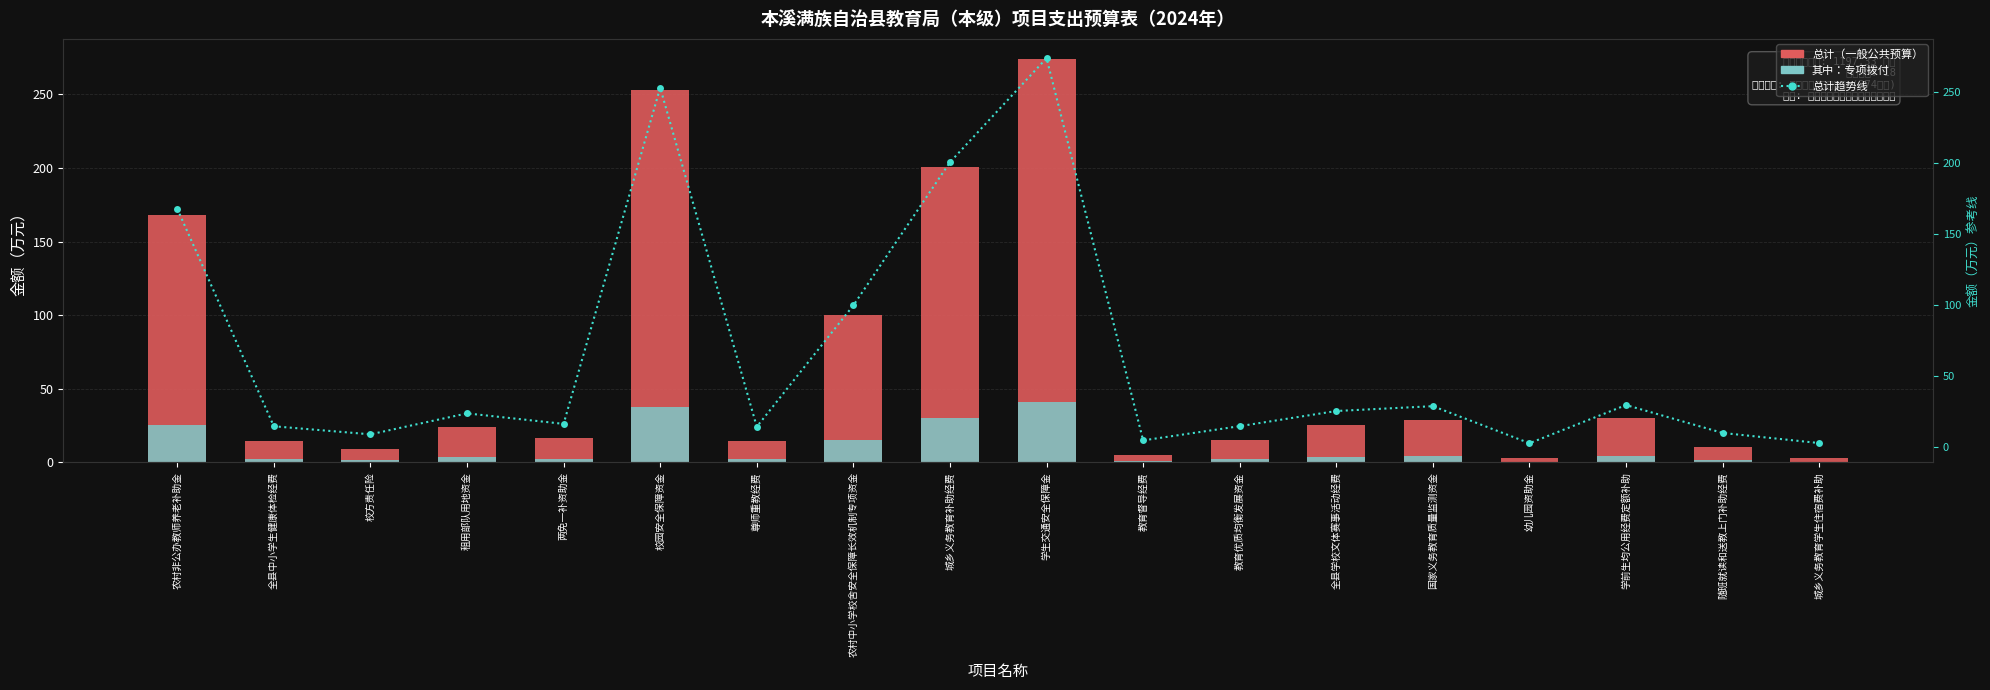

Is the value of 其中：专项拨付 at 城乡义务教育补助经费 greater than the value of 总计趋势线 at 全县学校文体赛事活动经费?

Yes